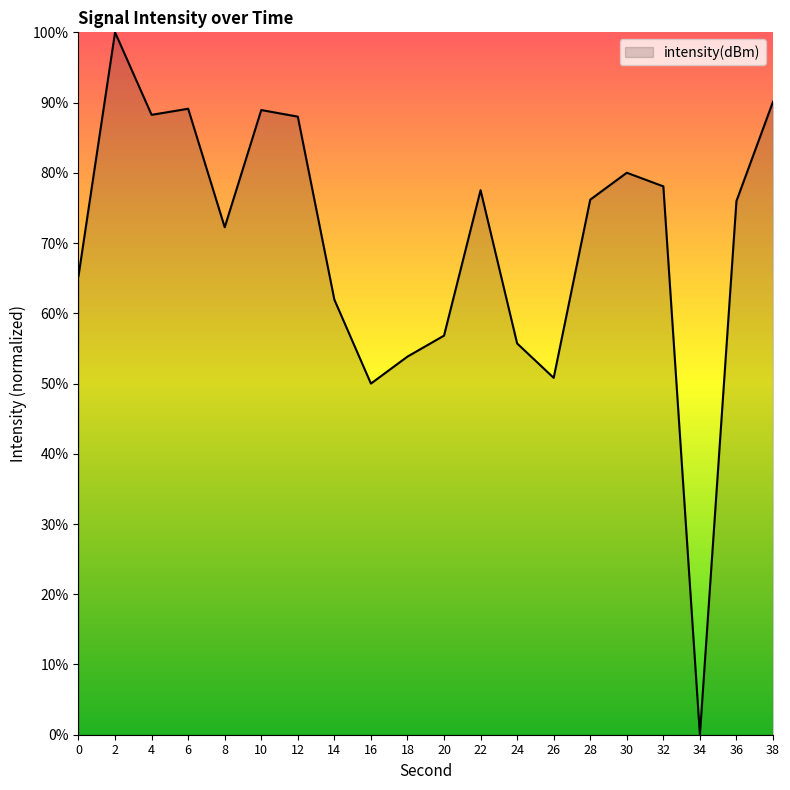

Where is the first local minimum?

4